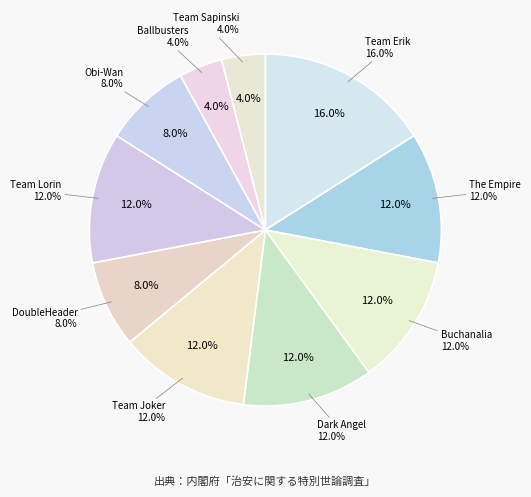

Which category has the biggest portion of the pie?

Team Erik